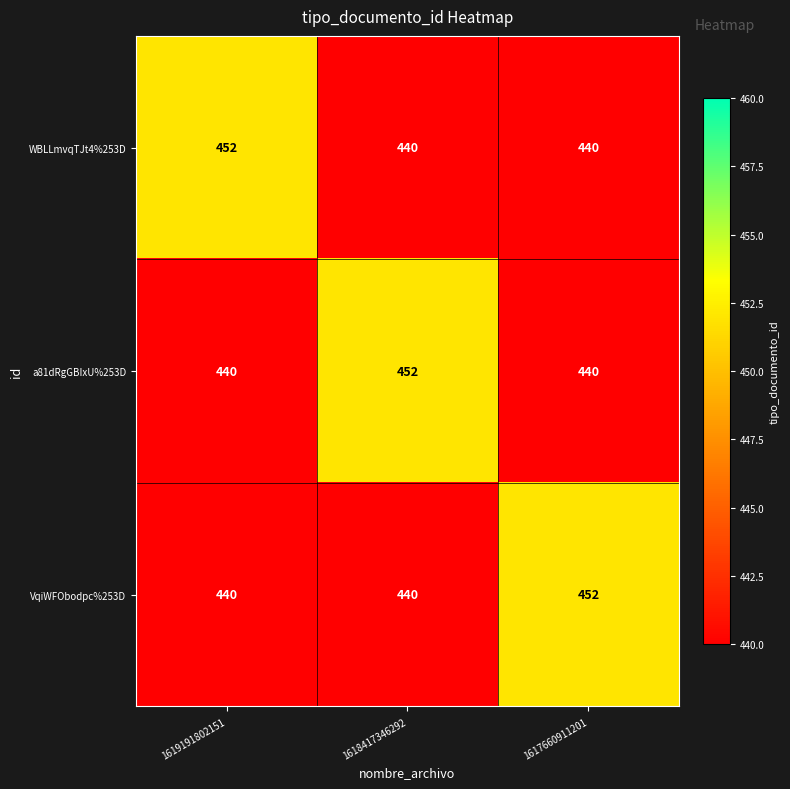

What is the spread (max minus min) of values at 1618417346292?

12